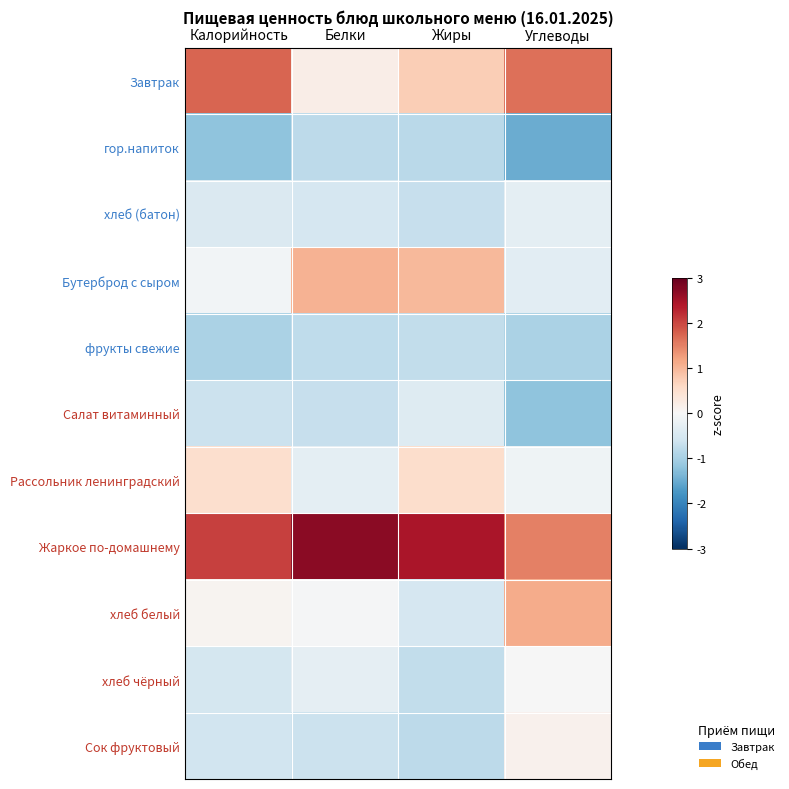

What is the minimum value shown in the chart?

-1.5